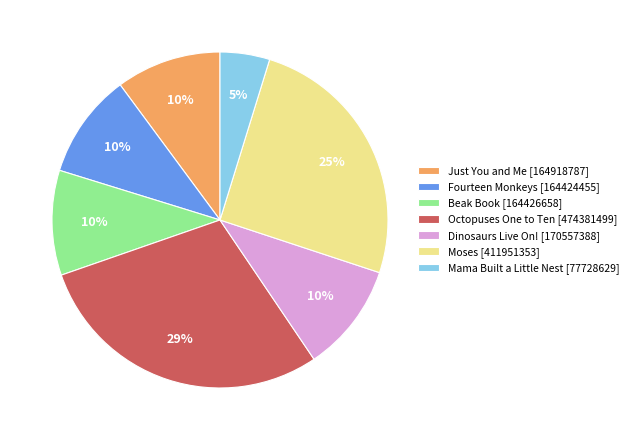

Combined, do Fourteen Monkeys [164424455] and Octopuses One to Ten [474381499] account for over 50%?

No